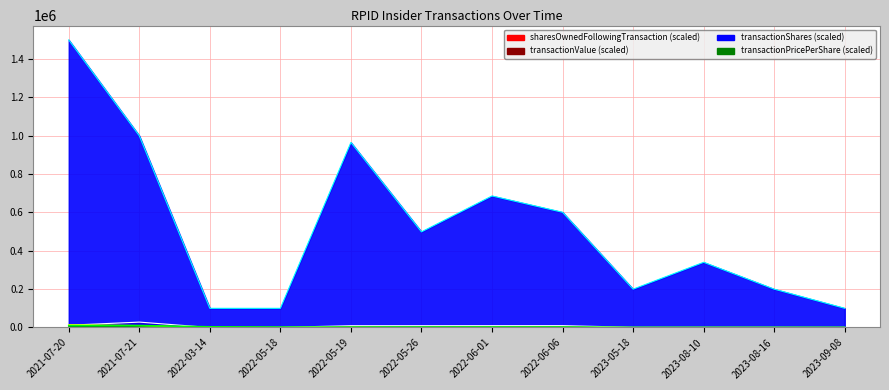

Where is transactionValue nearest to the value 7524?

2021-07-21